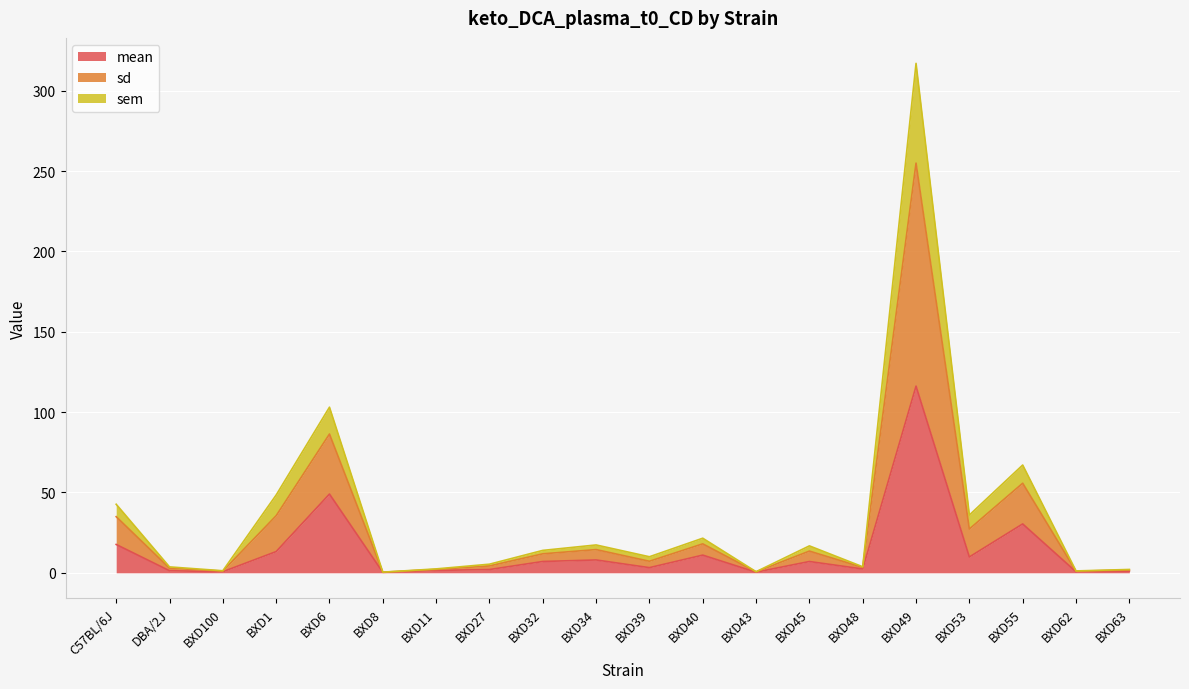

Rank the categories by mean value from highest to lowest.

BXD49, BXD6, BXD55, C57BL/6J, BXD1, BXD40, BXD53, BXD34, BXD32, BXD45, BXD39, BXD48, BXD27, BXD11, DBA/2J, BXD63, BXD100, BXD62, BXD43, BXD8